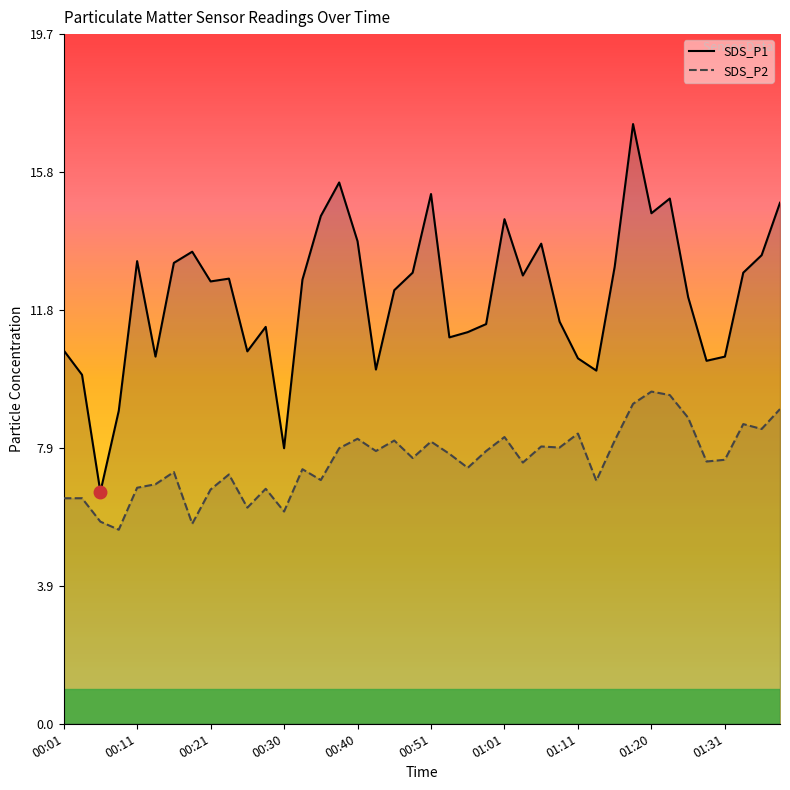

Rank the series by their maximum value, from highest to lowest.

SDS_P1, SDS_P2